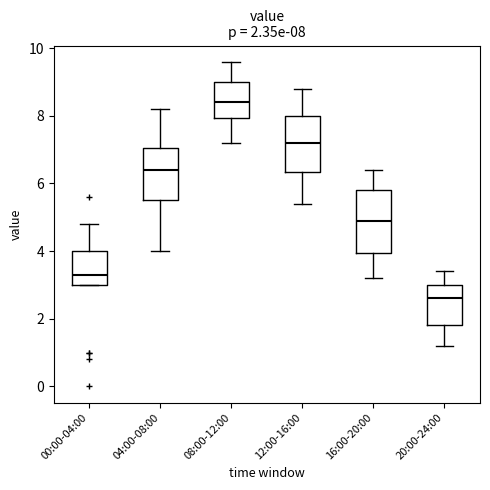

Which box's median line is the highest?

08:00-12:00